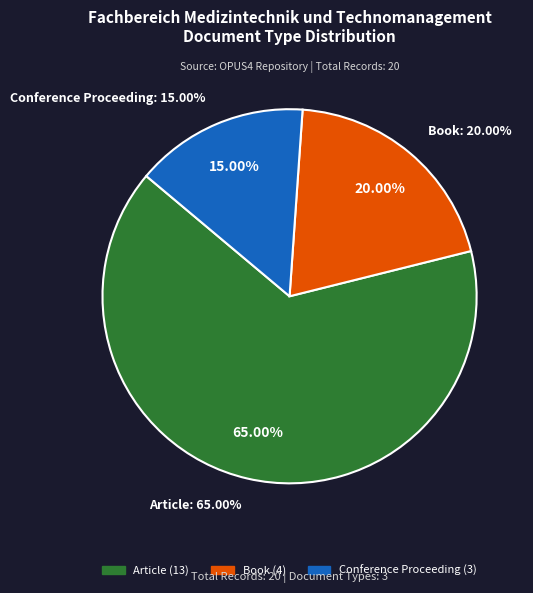

Which category has the biggest portion of the pie?

Article